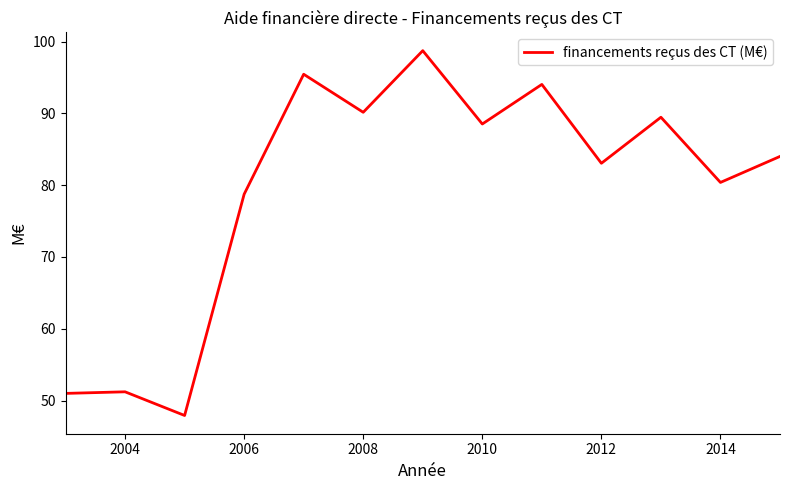

What is the difference between the maximum and minimum values?

50.8